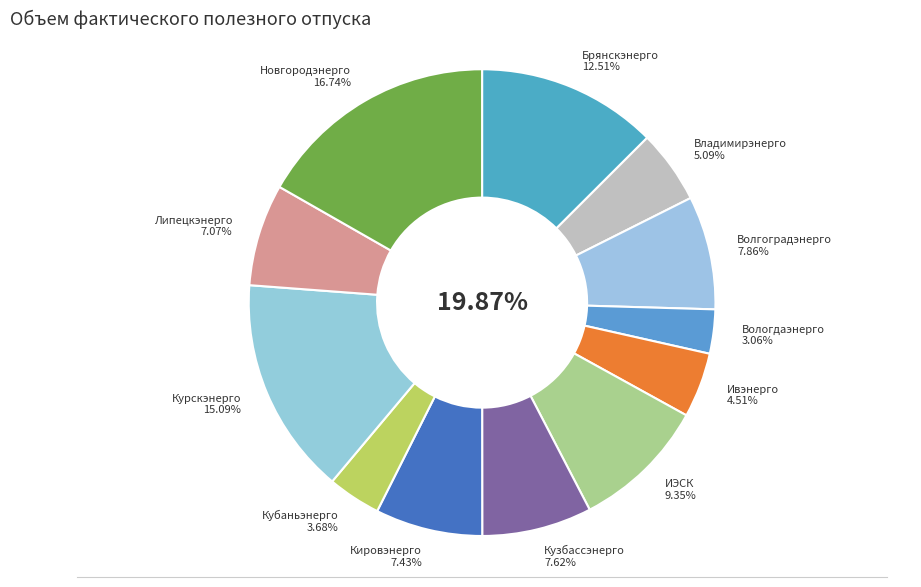

What is the total percentage of ОАО ИЭСК and ПАО Кубаньэнерго?

13.0%